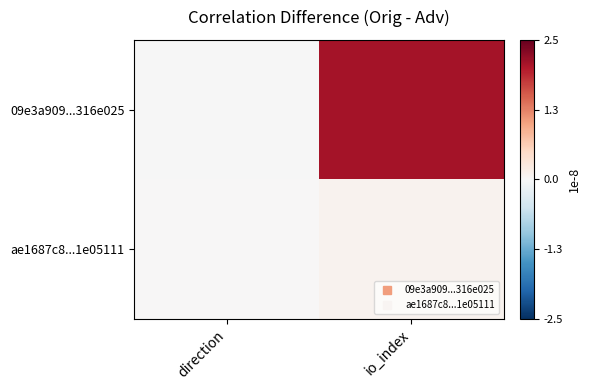

Reading right to left, transcribe all the data shown in this chart.

09e3a909...316e025: io_index=2.1	direction=-0.0
ae1687c8...1e05111: io_index=0.1	direction=0.0